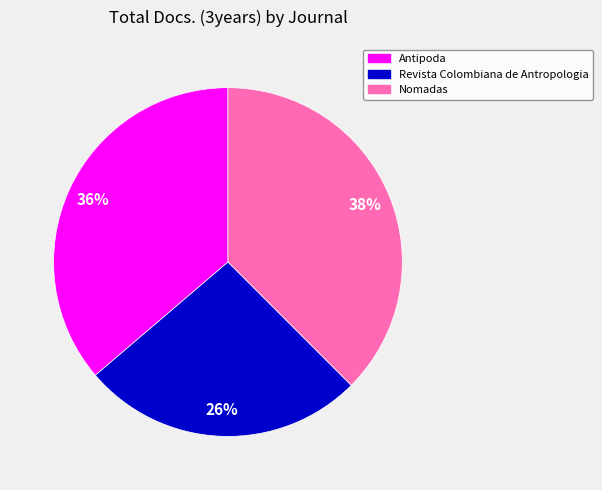

To the nearest percent, what portion does Antipoda represent?

36%